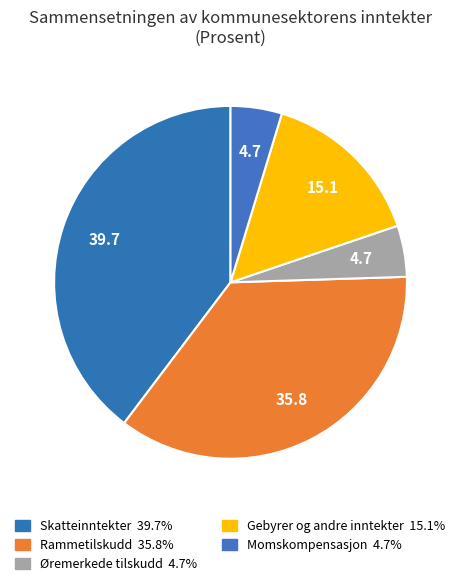

The Skatteinntekter slice represents 40% of the pie. True or false?

True